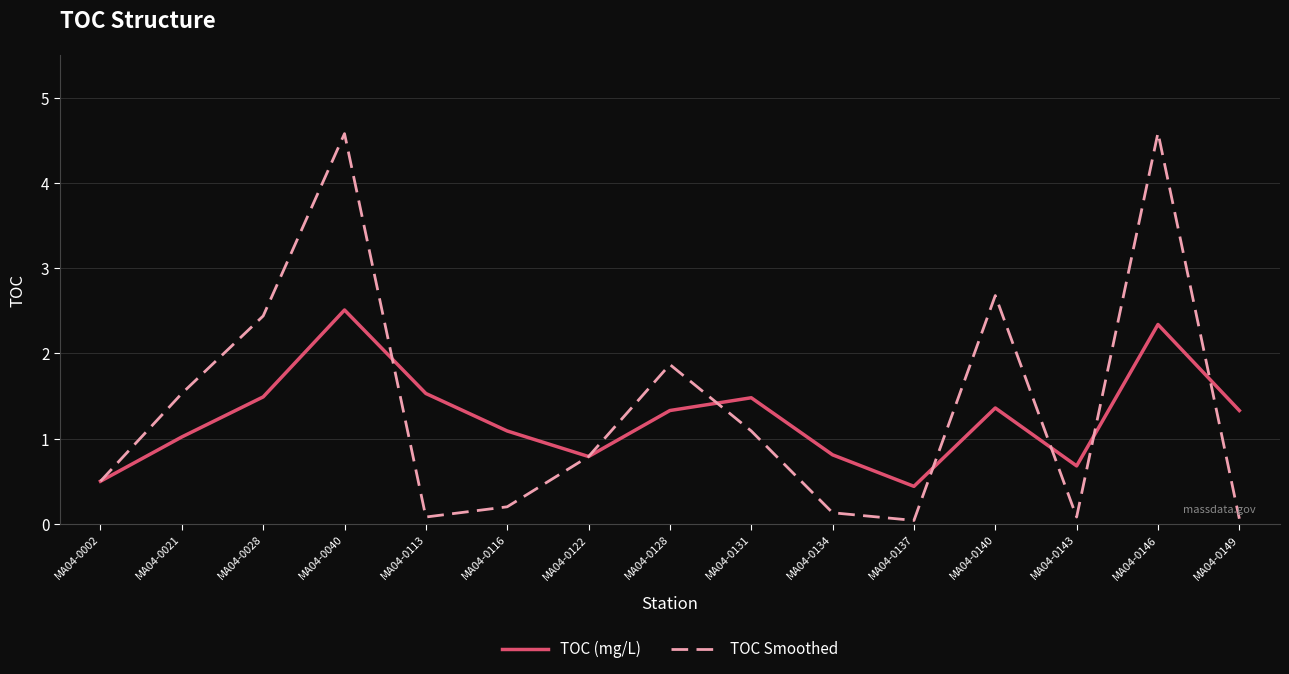

Is the value of TOC Smoothed at MA04-0028 greater than the value of TOC (mg/L) at MA04-0134?

Yes